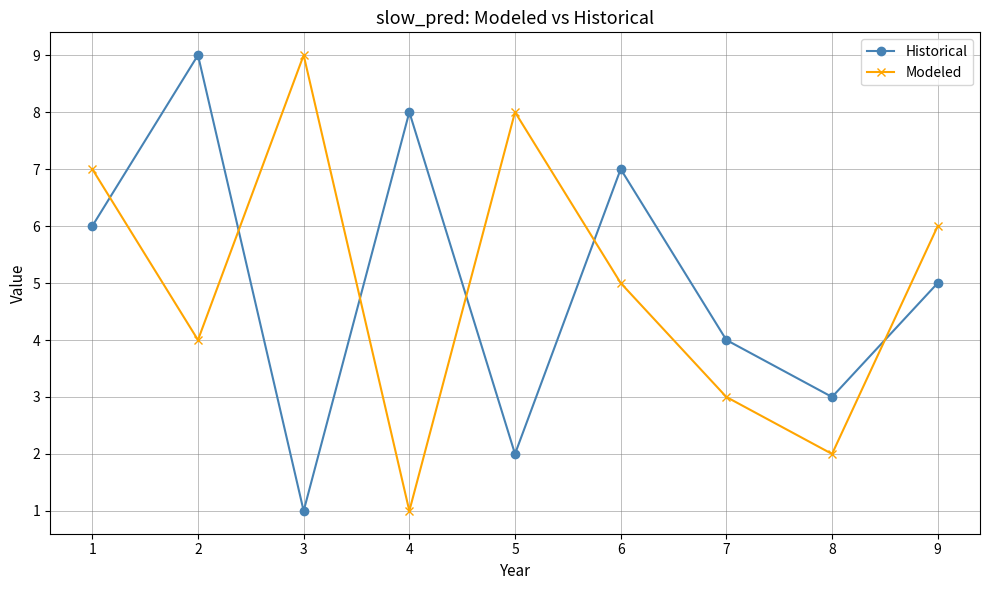

Which category has the lowest value in the Modeled series?

4